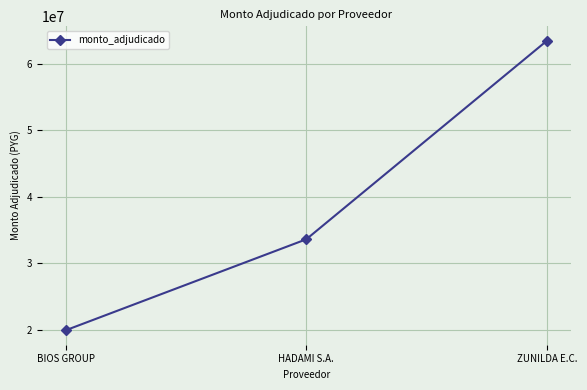

Count the number of data series in this chart.

1